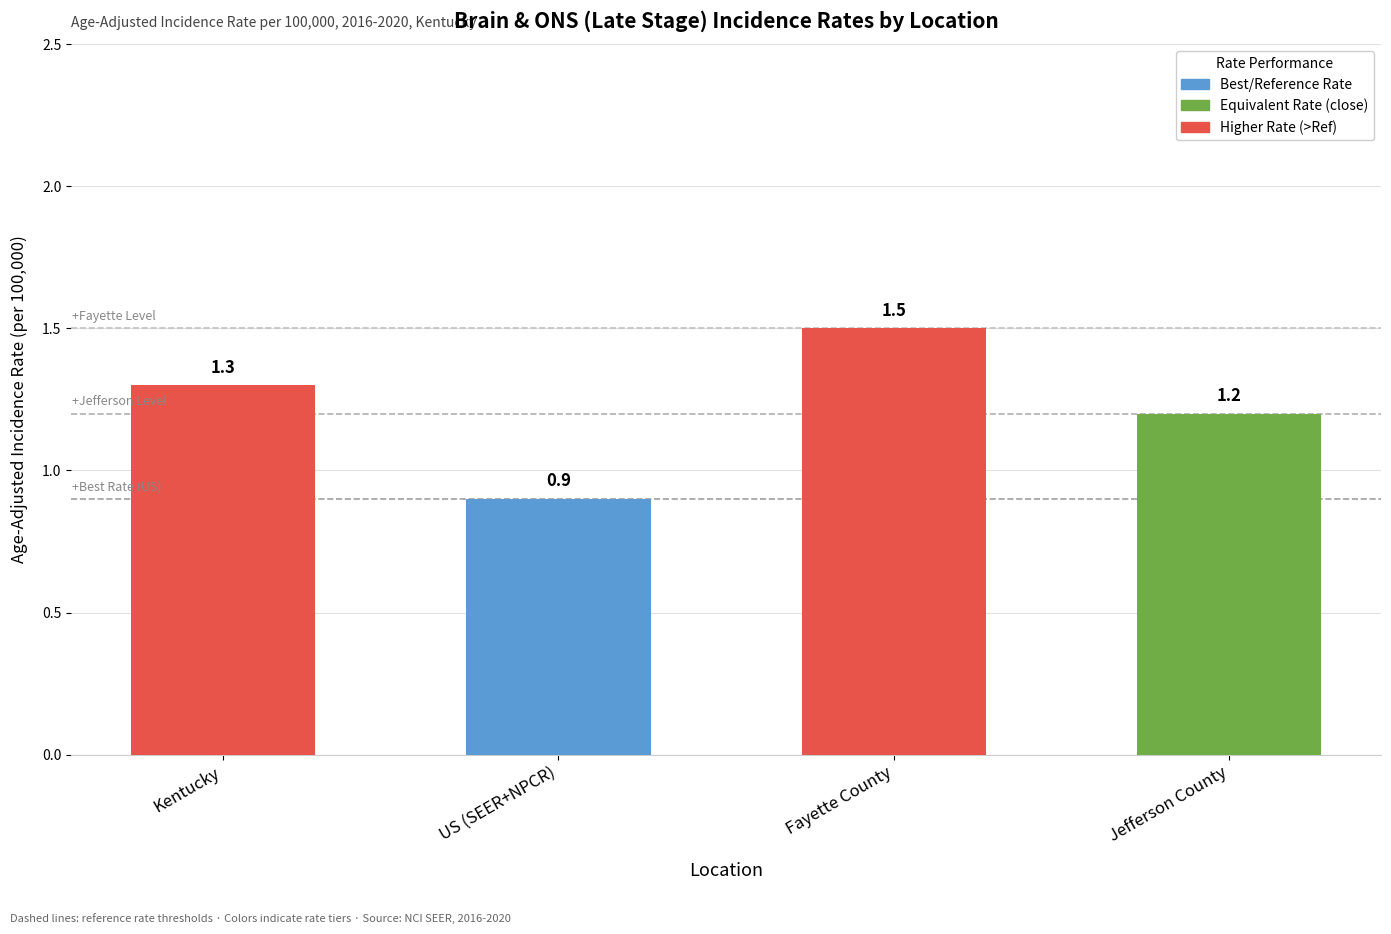

Rank the categories by value from lowest to highest.

US (SEER+NPCR), Jefferson County, Kentucky, Fayette County